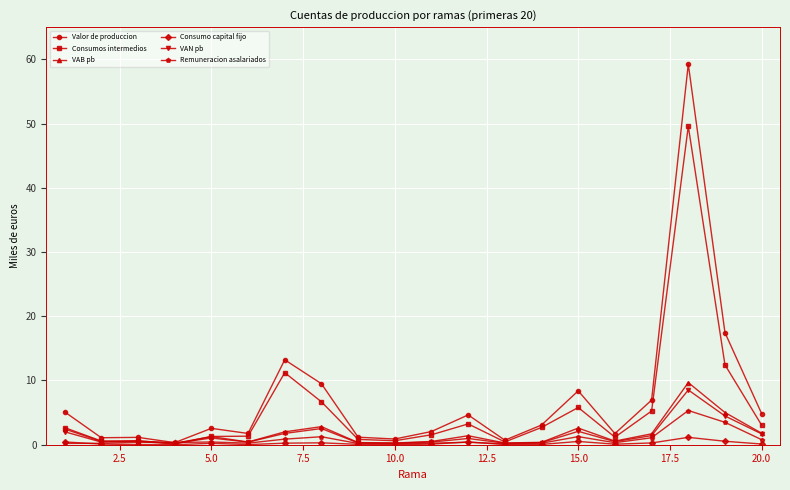

True or false: Remuneracion asalariados has more than 0 interior local peaks.

True